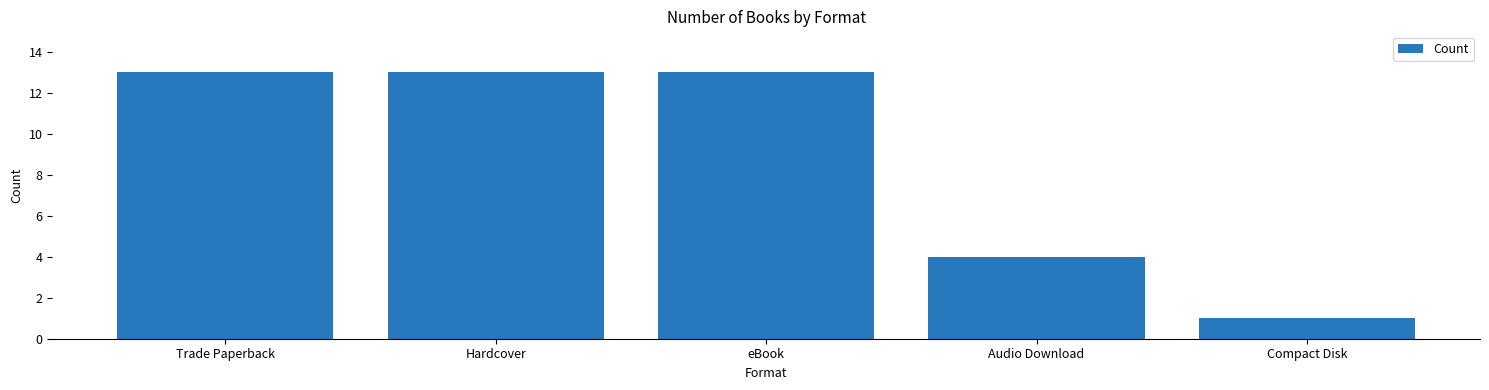

Approximately how many times larger is the value at Trade Paperback compared to Audio Download?

3.2